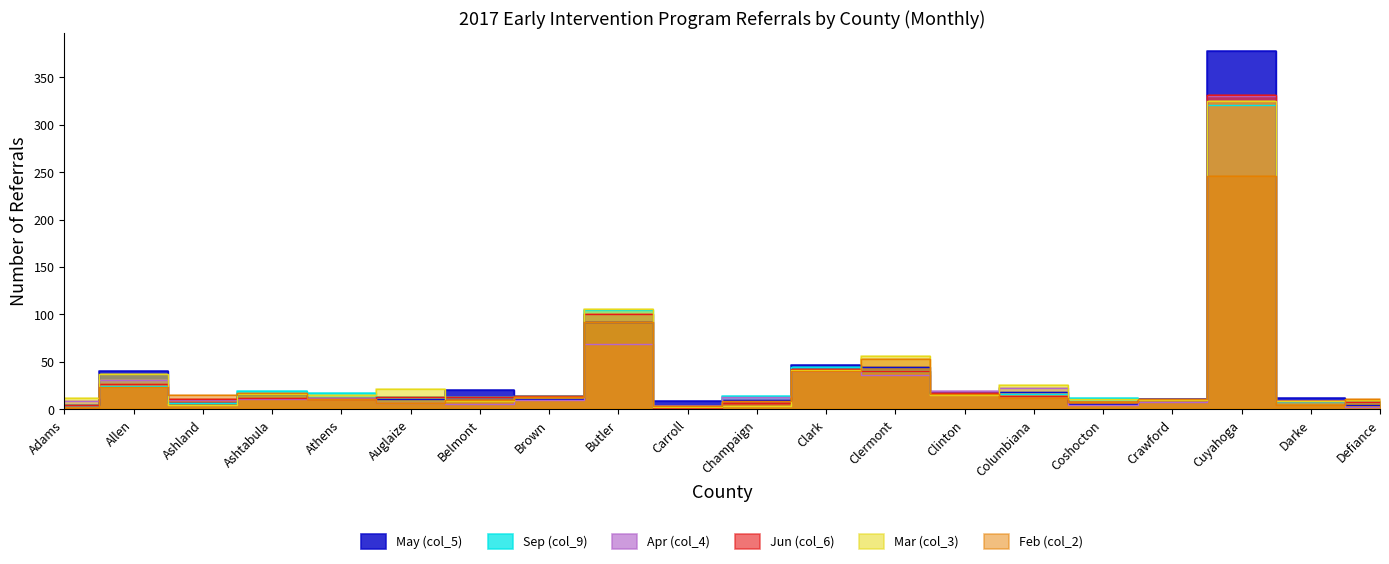

Which series has the largest total across all categories?

May (col_5)